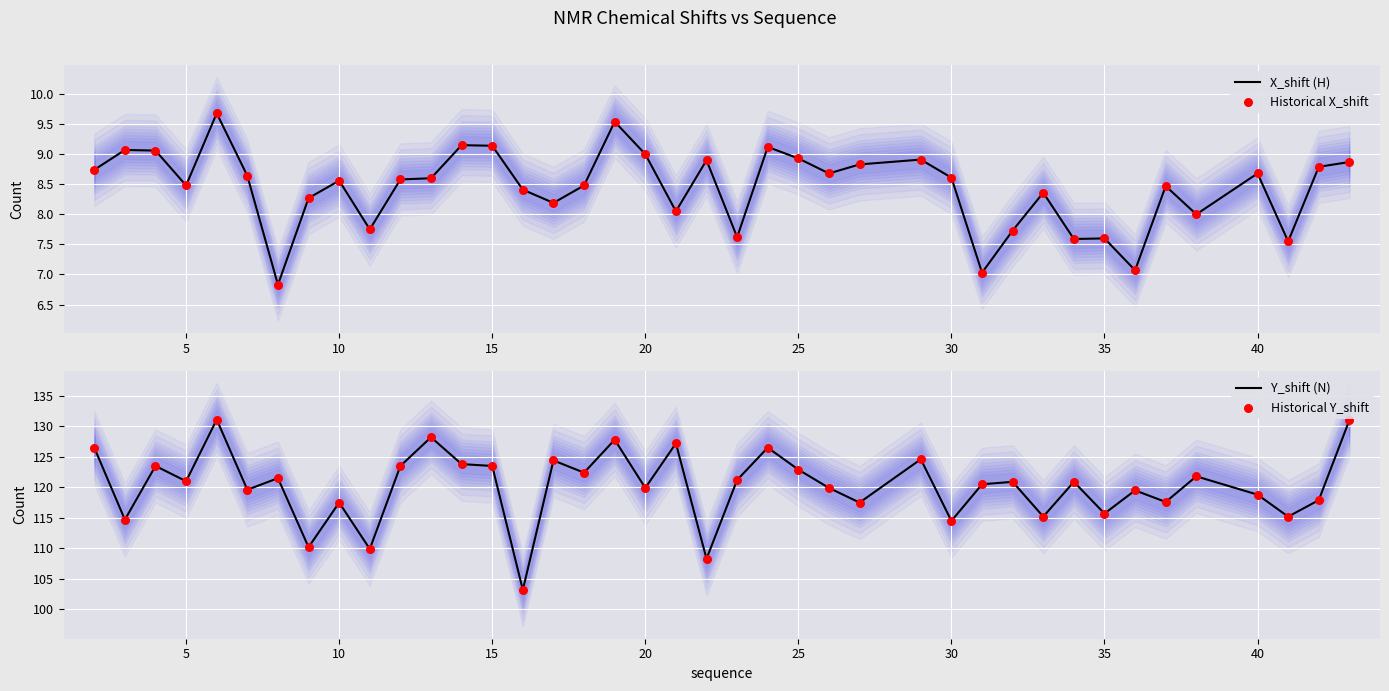

The X_shift (H) series shows 8.6 at 30. True or false?

True